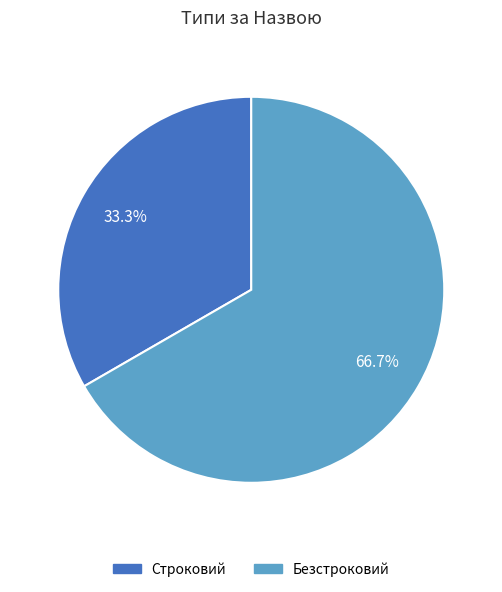

What percentage do Безстроковий and Строковий together represent?

100.0%